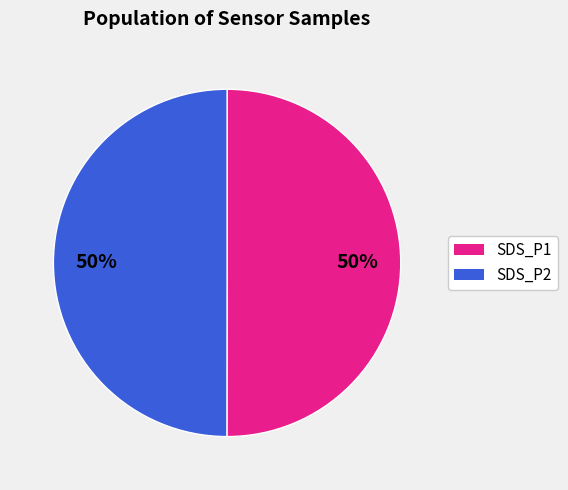

To the nearest percent, what is the average slice percentage?

50%